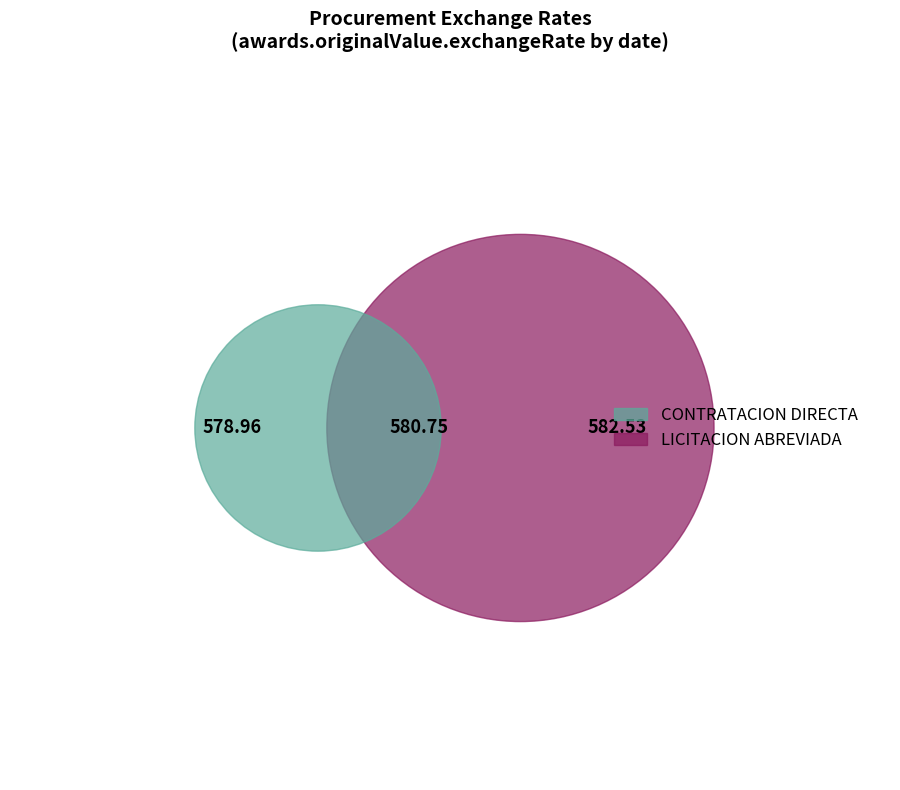

What is the change in value from 2021-11-28T01:49:58.000Z to 2021-11-28T01:47:07.000Z?

+3.6